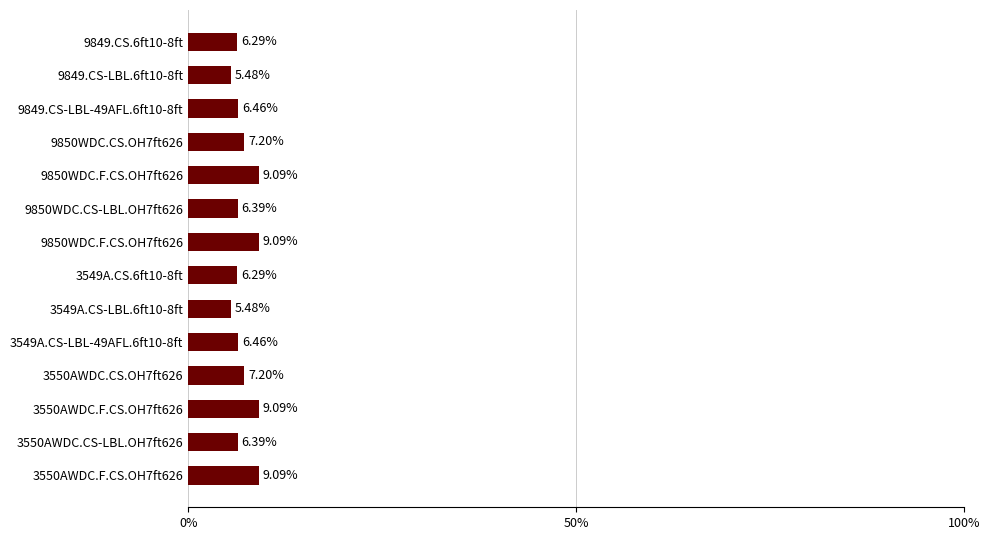

Are the bars horizontal?

Yes